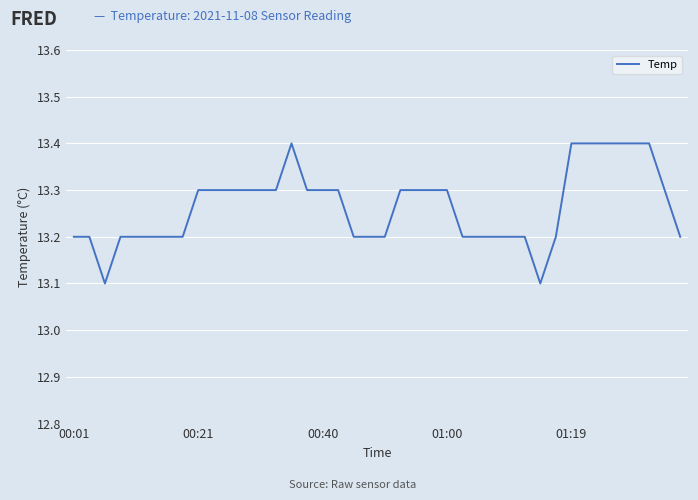

Does the chart display data point markers on the line(s)?

No